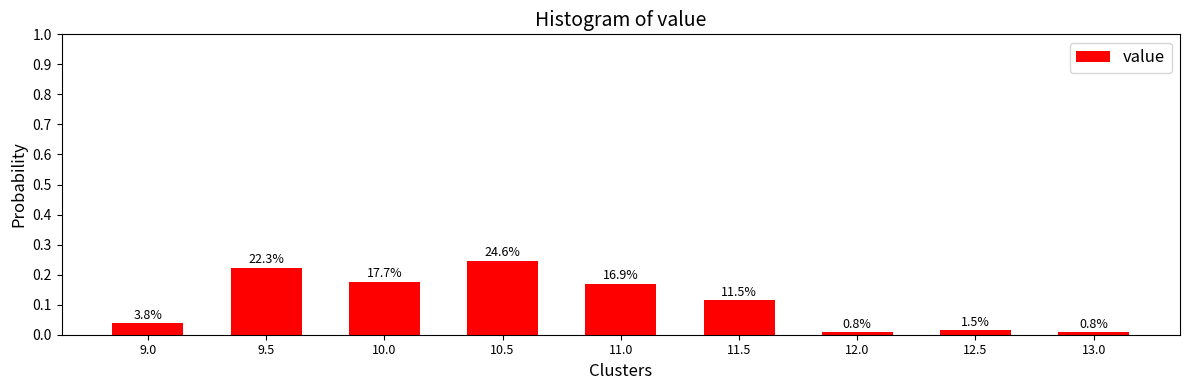

How many bars are there in total?

9